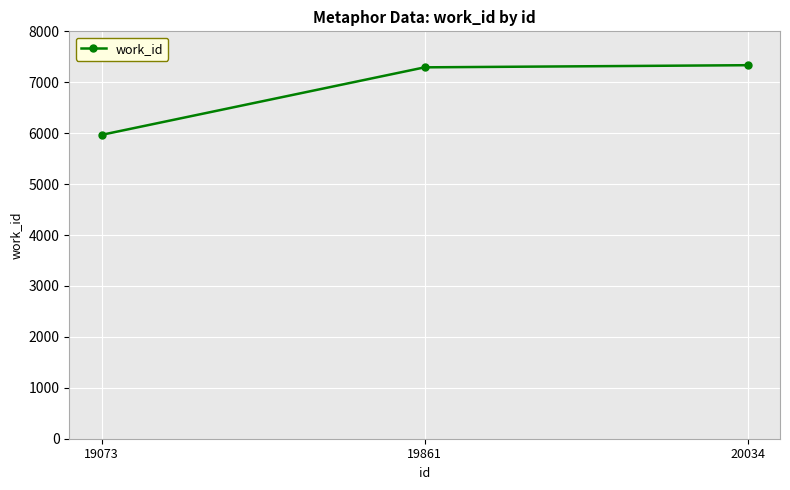

Does the chart display data point markers on the line(s)?

Yes